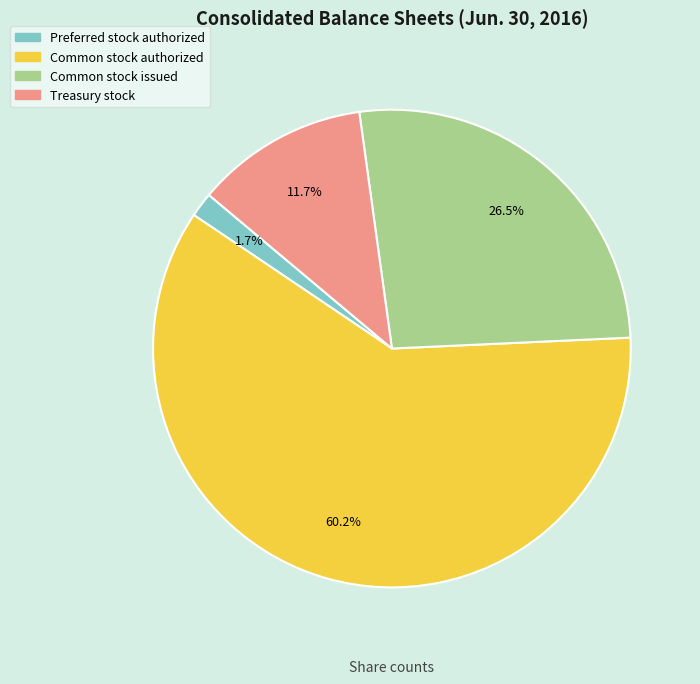

To the nearest percent, what is the difference between the Treasury stock and Common stock authorized slice percentages?

48%